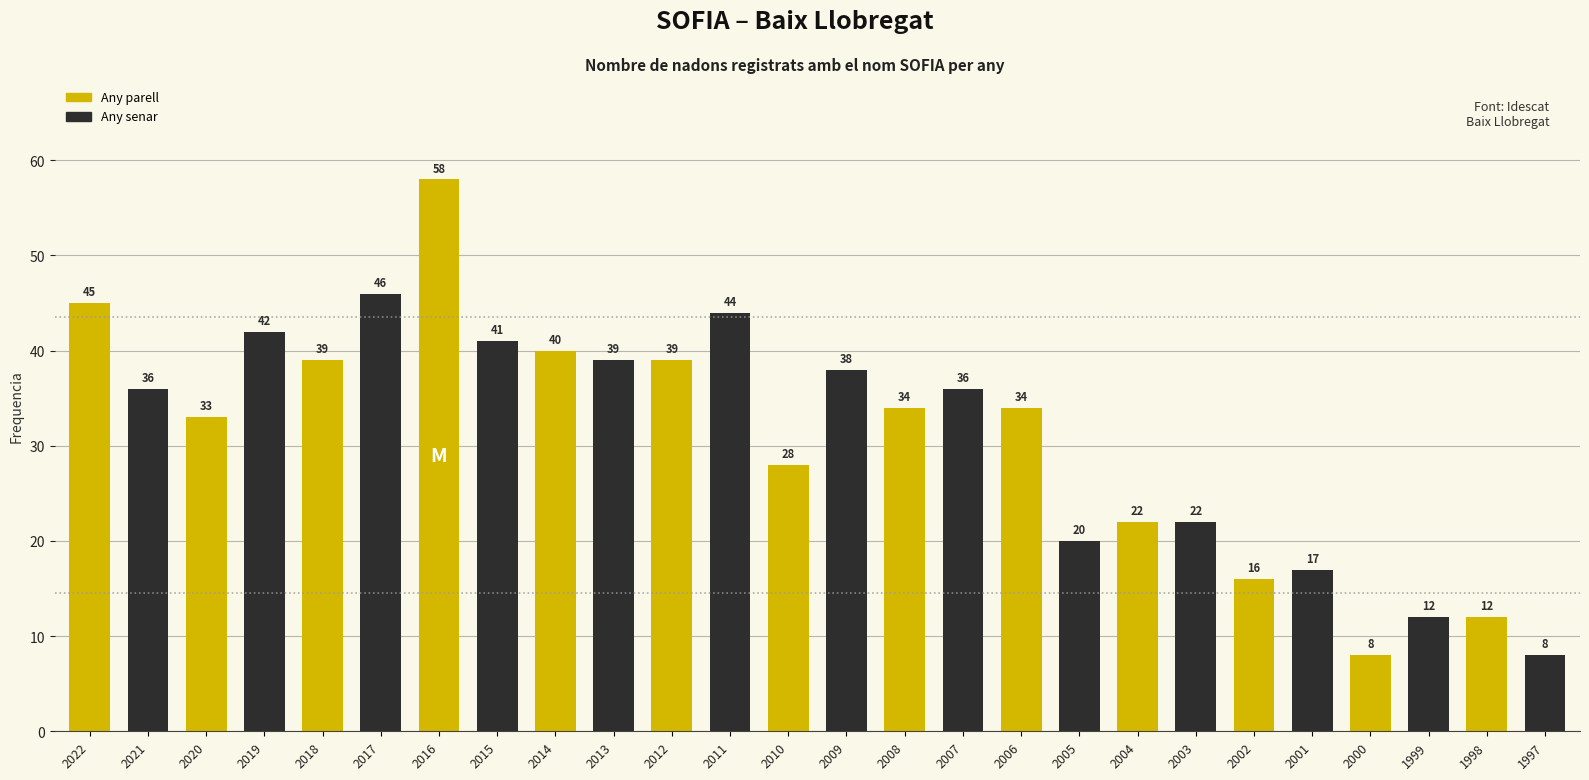

What is the value of the 17th bar from the left?

34